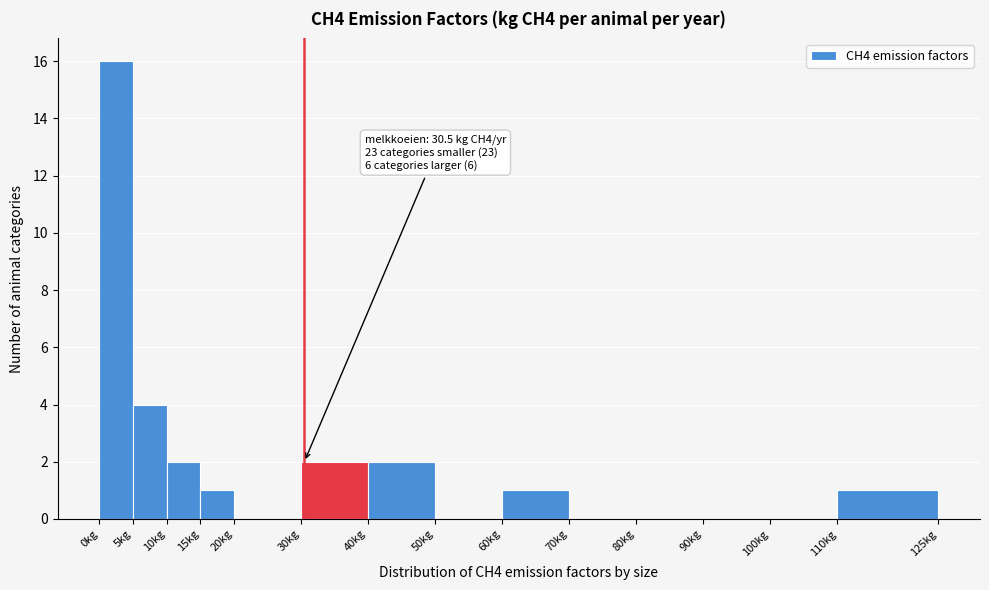

Over which range of the x-axis is the bar tallest?

0 to 5